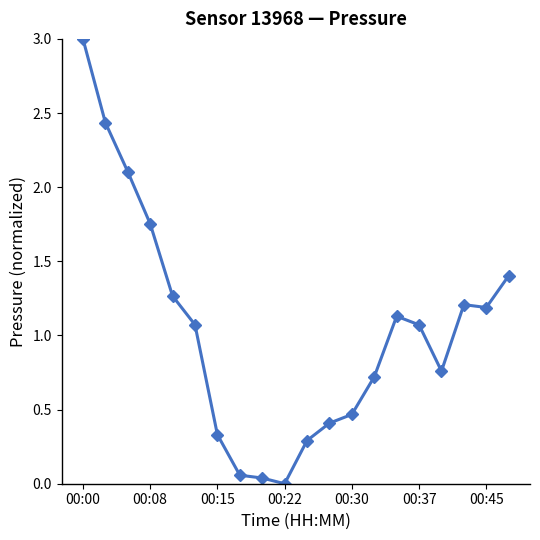

Is this an area chart (filled region under the line)?

No